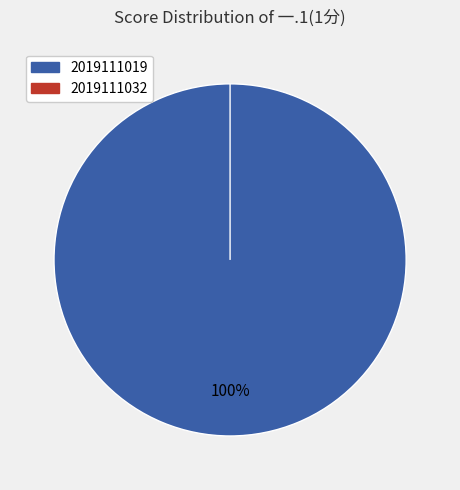

What is the change in value from 2019111019 to 2019111032?

-1